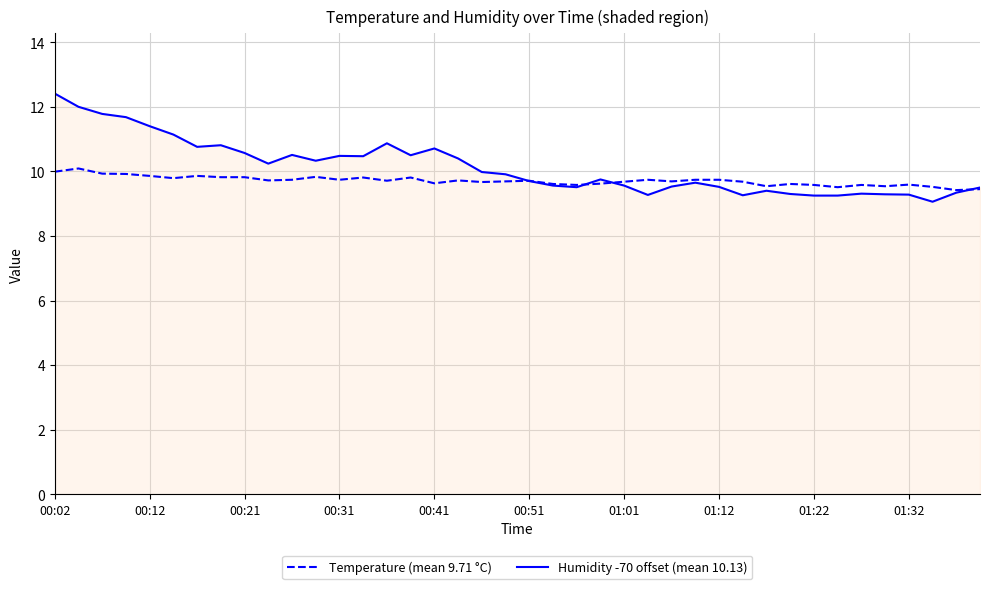

Does the chart have visible grid lines?

Yes